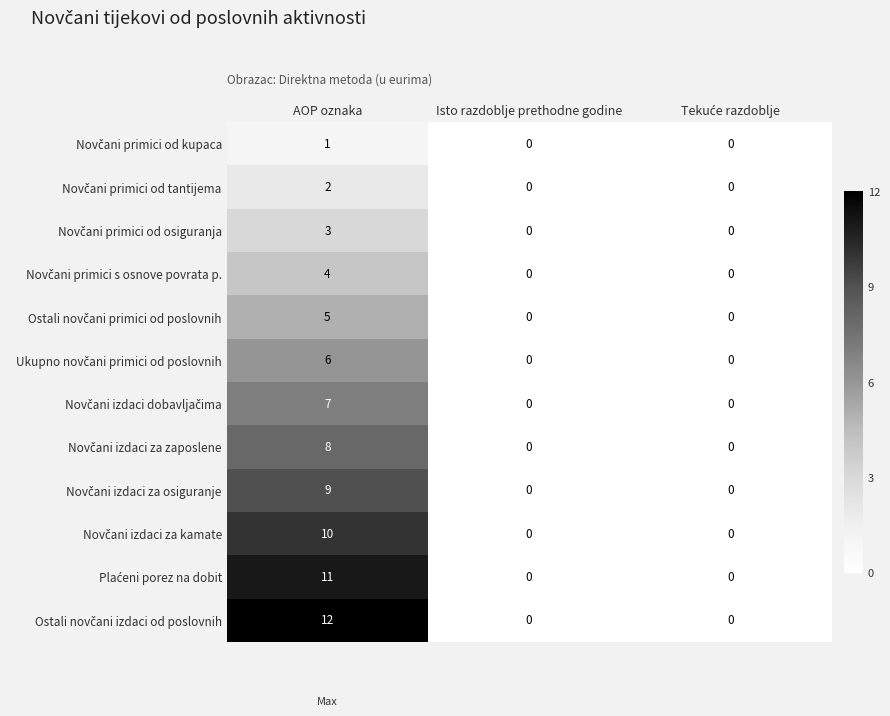

What is the total value across all series at AOP oznaka?

78